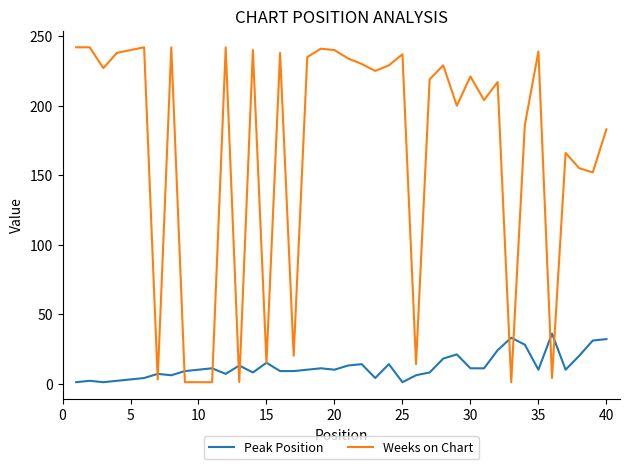

What is the highest value of the Peak Position series?

36